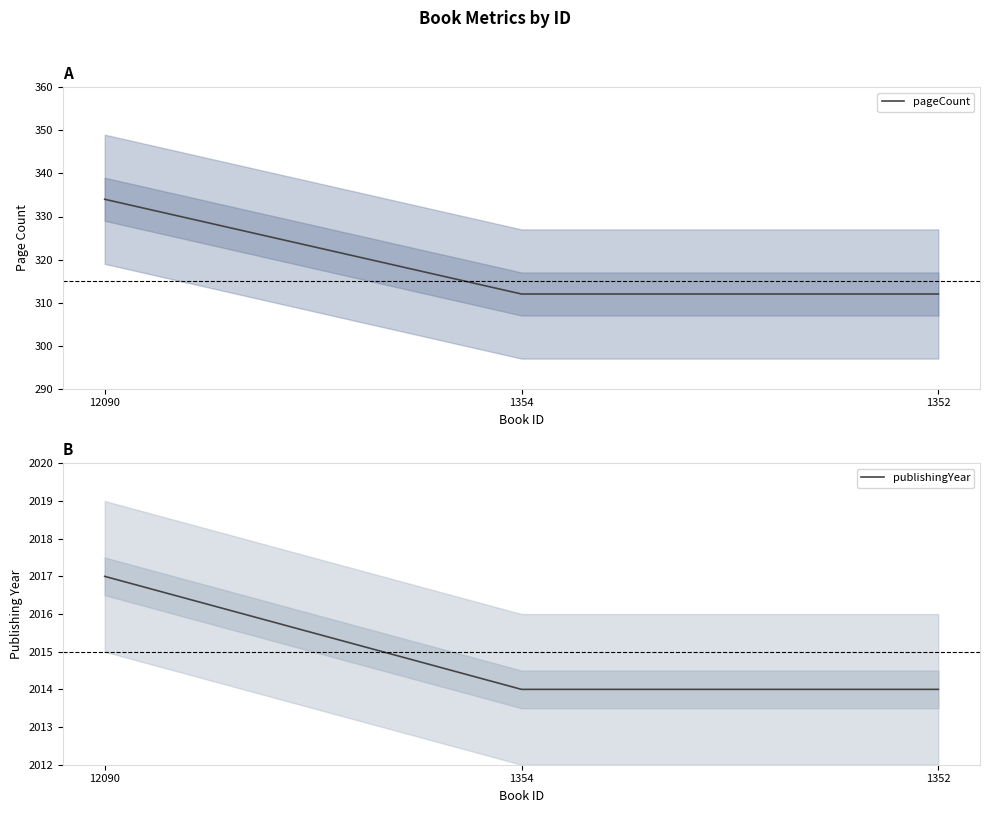

List the series in order of their overall mean, highest first.

publishingYear, pageCount